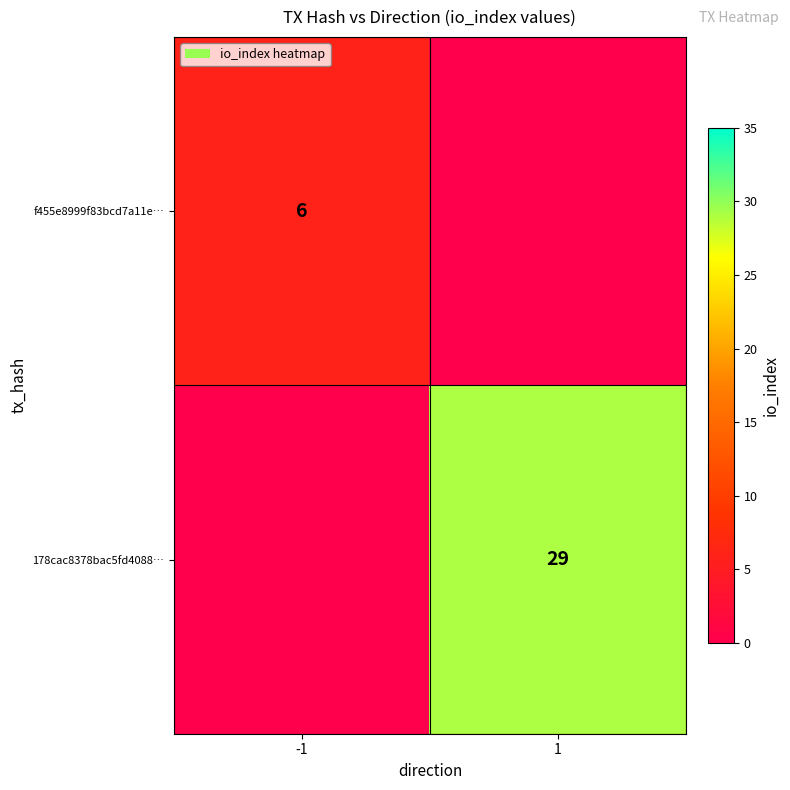

What is the total value across all series at -1?

6